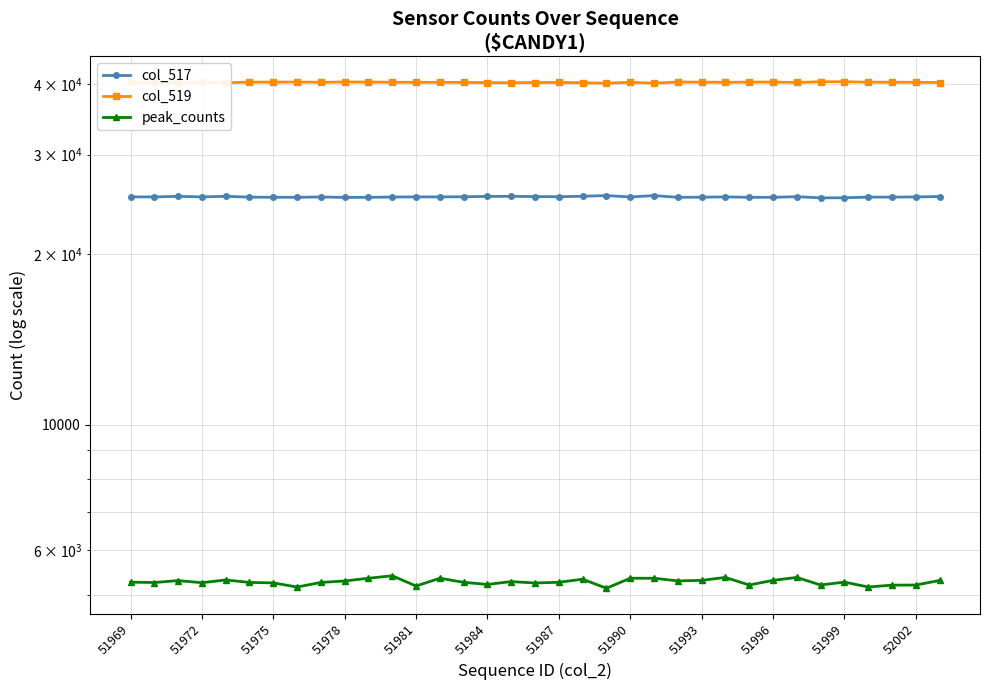

Is it true that col_519 equals 14780 at 51987?

False